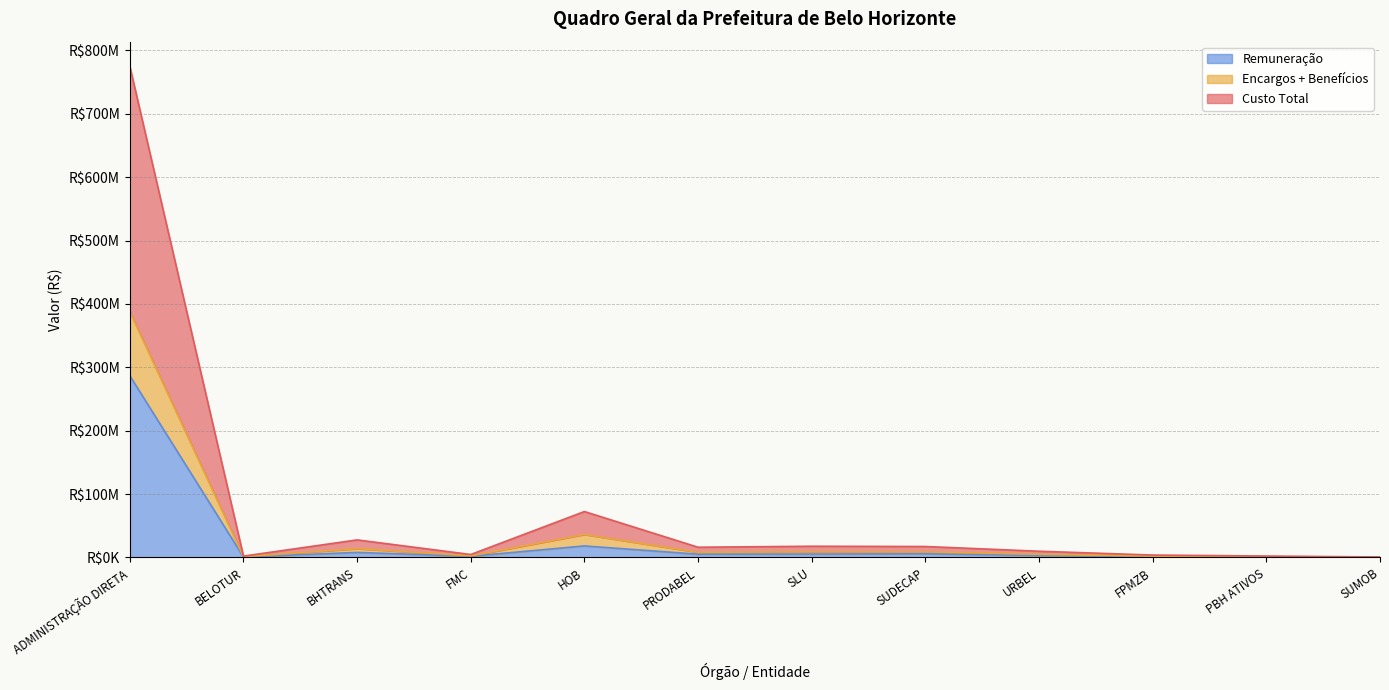

What are all the series names shown in the legend?

Remuneração, Encargos + Benefícios, Custo Total